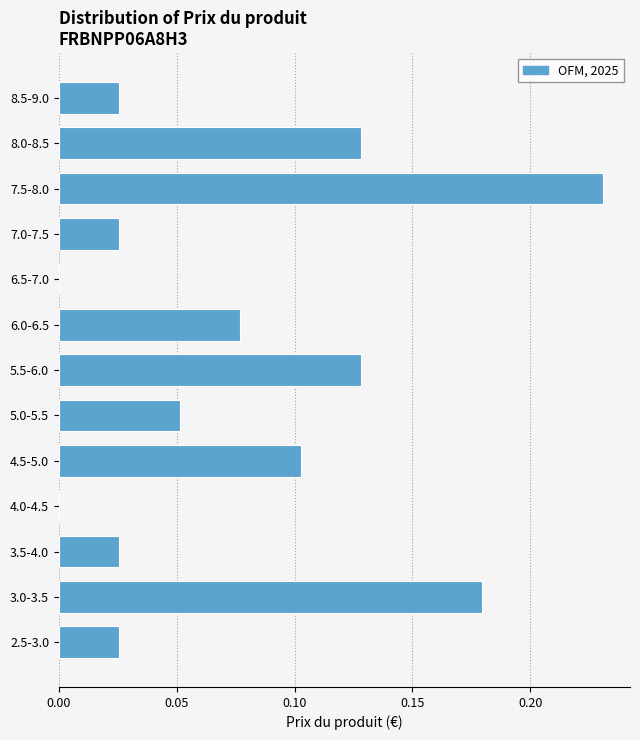

Between 5.5-6.0 and 3.0-3.5, which is larger?

3.0-3.5